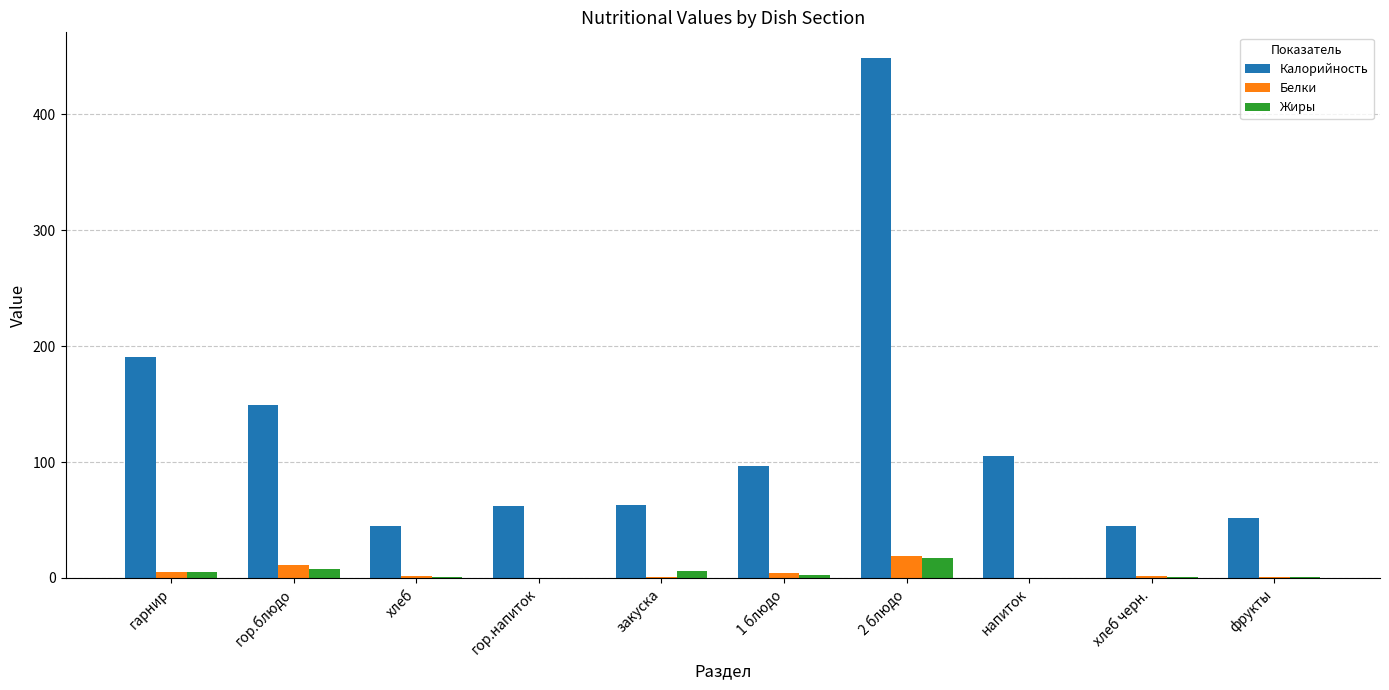

Which series changed the most between гарнир and хлеб?

Калорийность